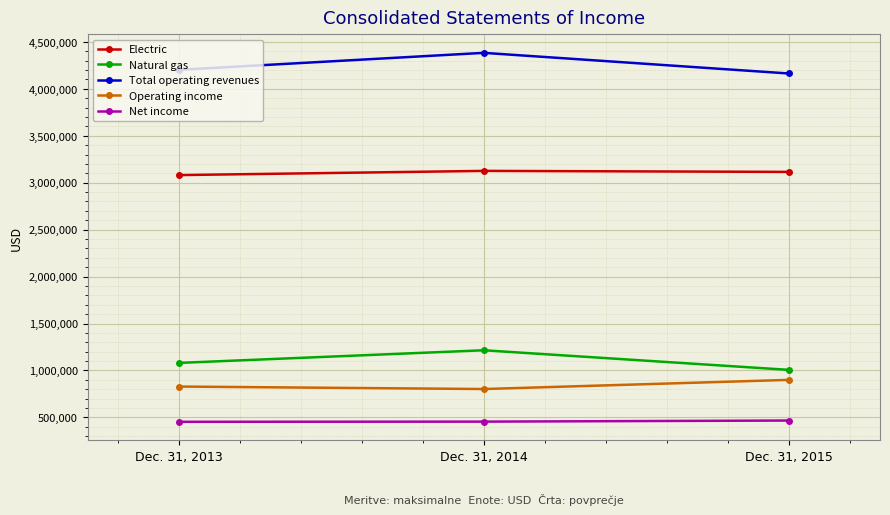

The Electric series shows 3081171 at Dec. 31, 2013. True or false?

True